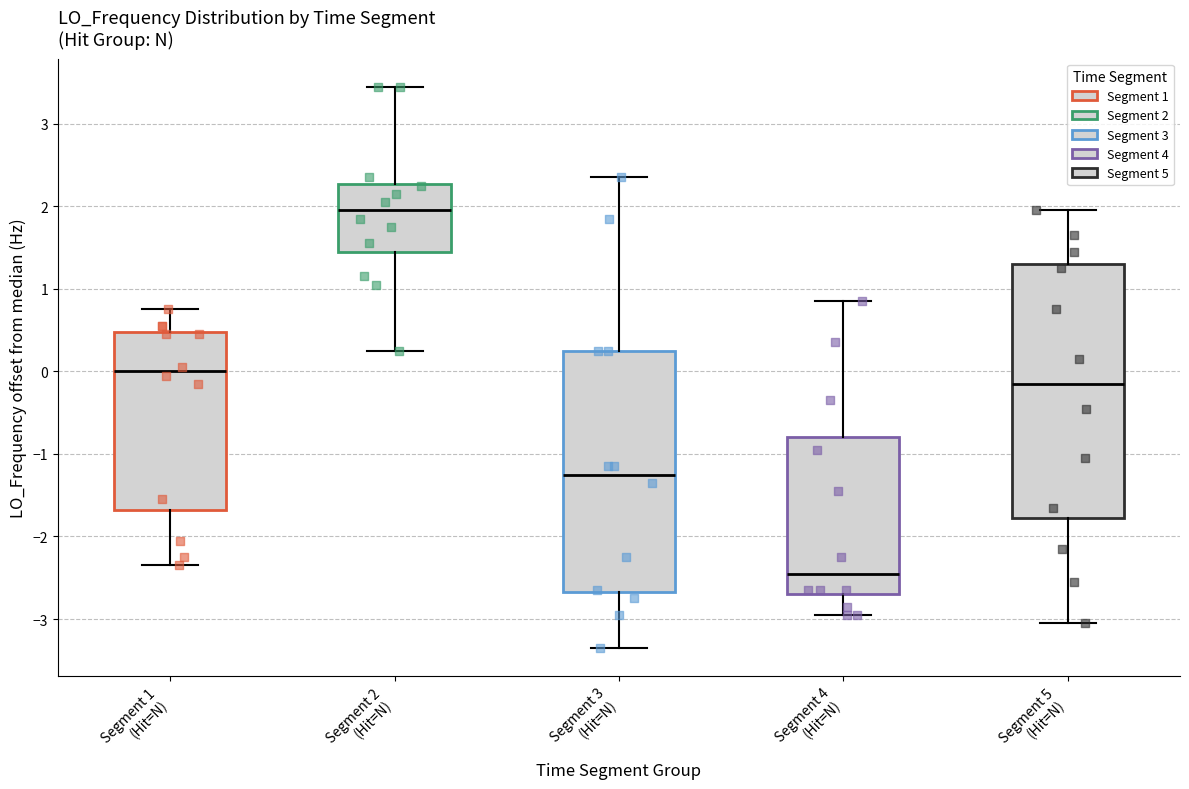

Which box's median line is the lowest?

Segment 4 (Hit=N)